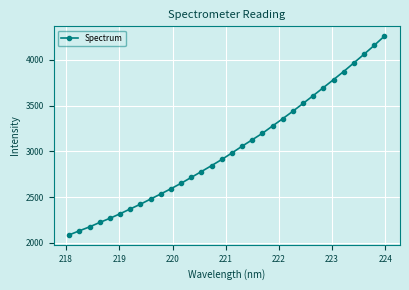

What is the difference between the second highest and second lowest values?

2024.5